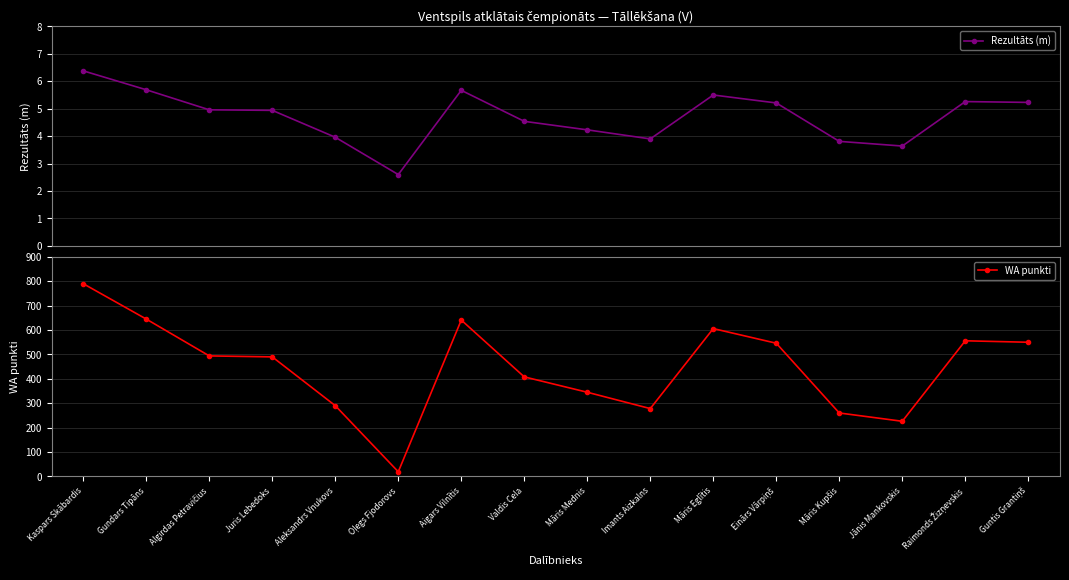

What is the average value of the WA punkti series?

446.5